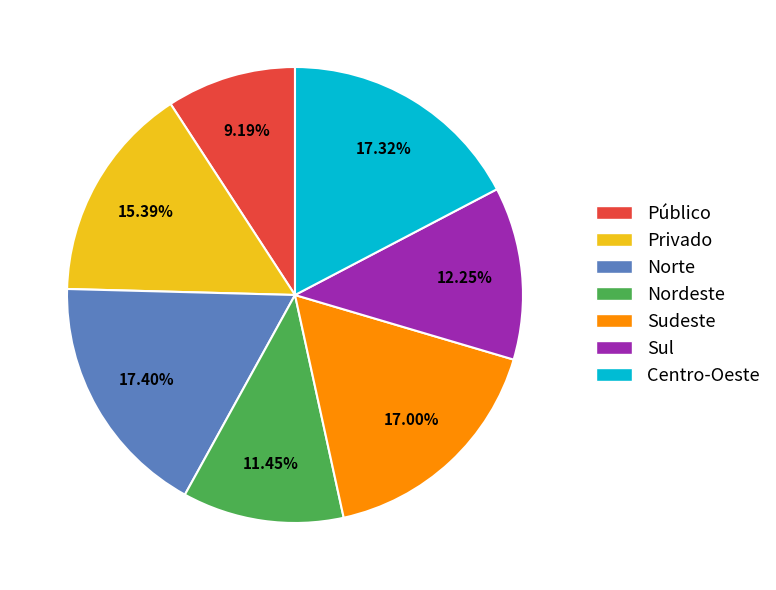

Is there a majority slice in this chart?

No